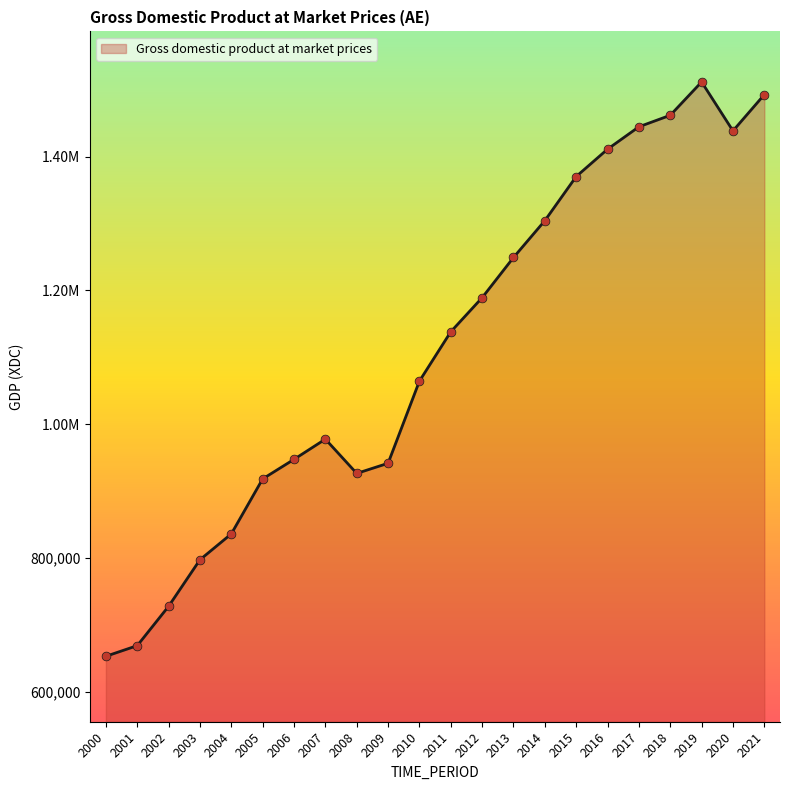

What is the ratio of the value at 2017 to the value at 2010?

1.4